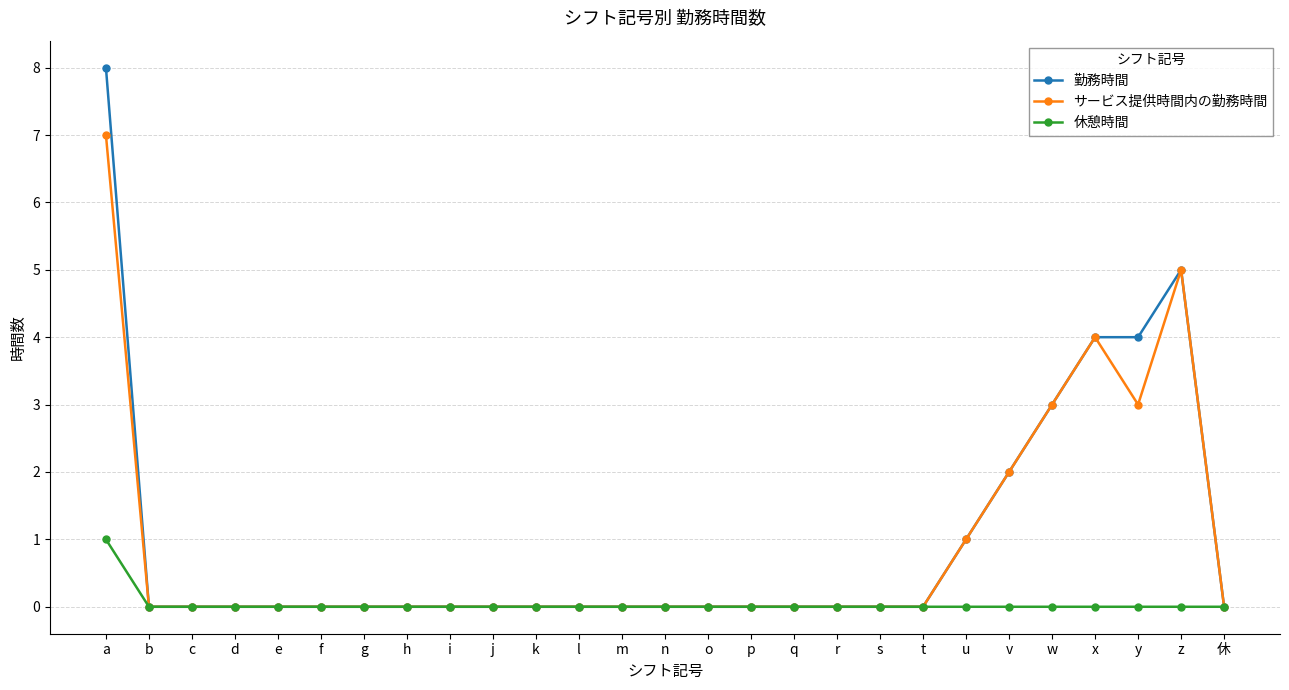

Rank the series by their maximum value, from lowest to highest.

休憩時間, サービス提供時間内の勤務時間, 勤務時間